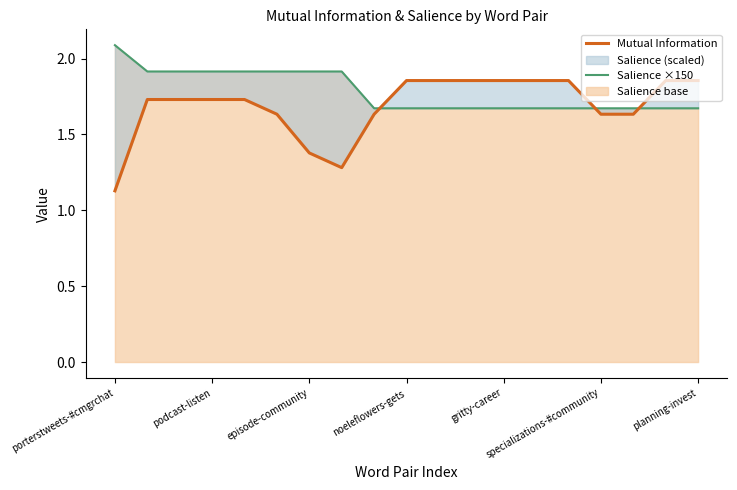

What is the value of the Mutual Information point at the 4th from the left?

1.7